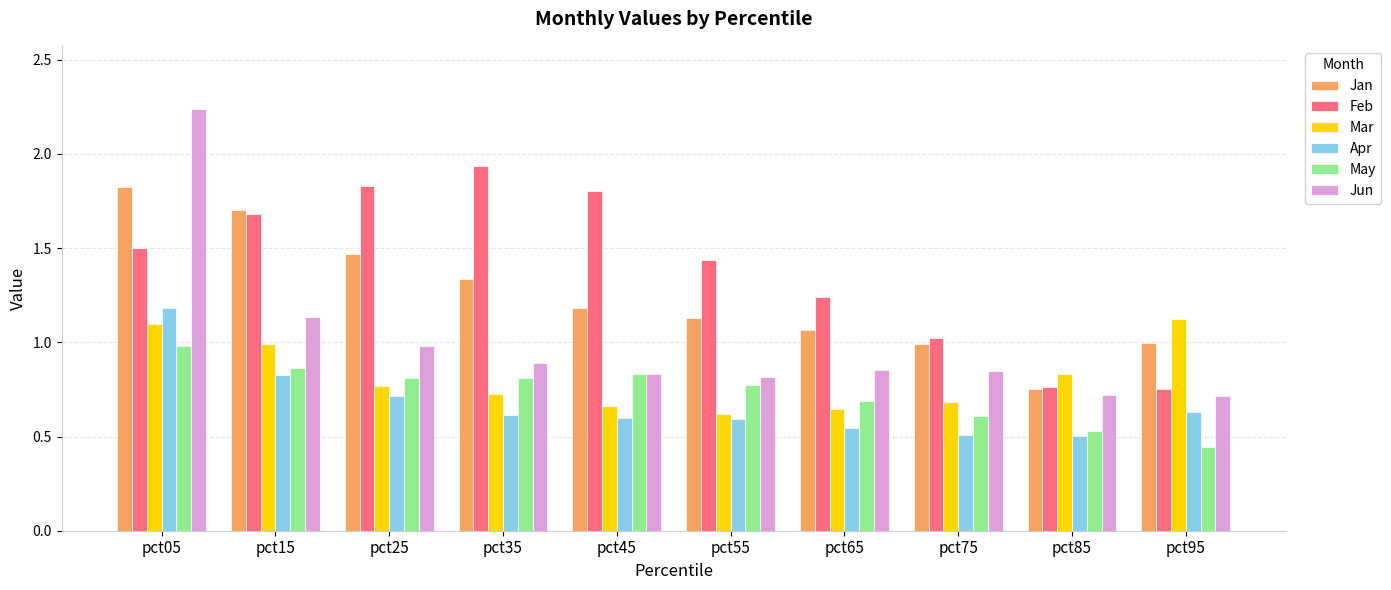

What is the sum of all Jan values?

12.4